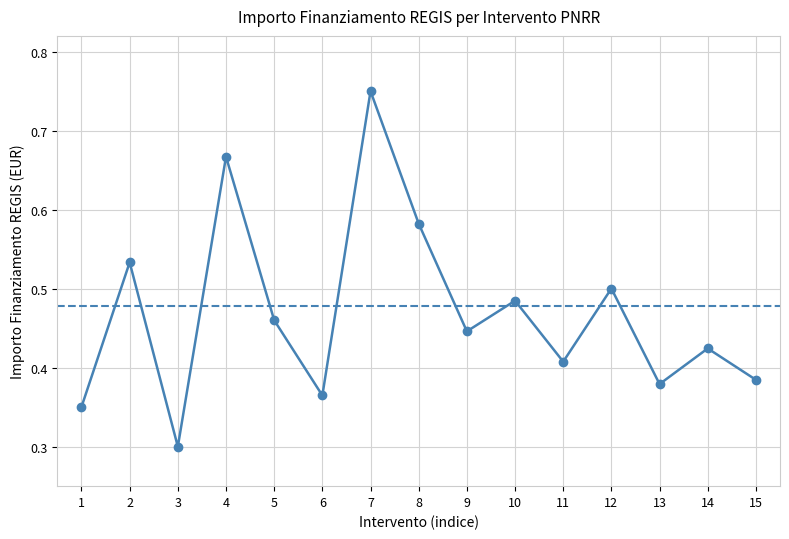

The chart shows a value of 0.2 at 15. True or false?

False